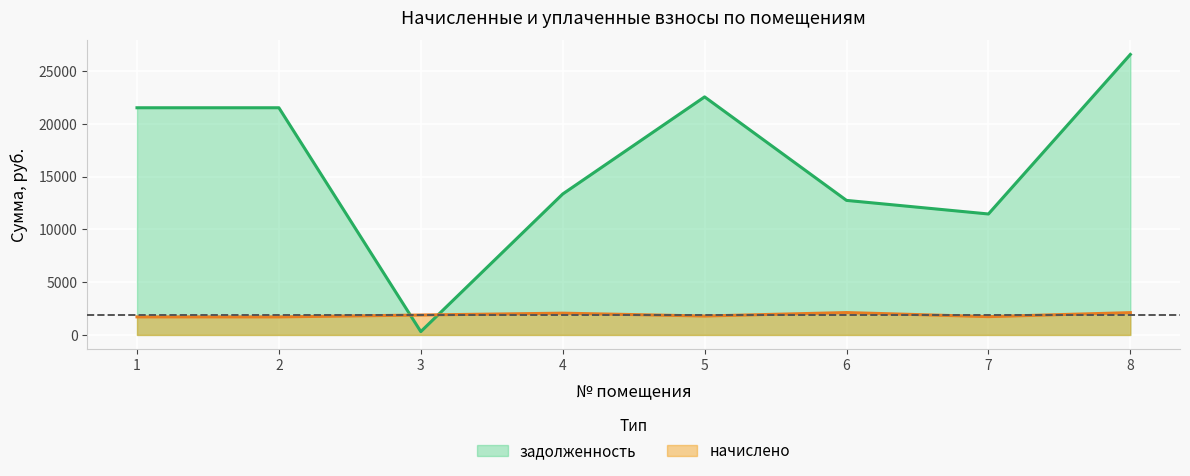

Where does the начислено series first go above 1887?

3